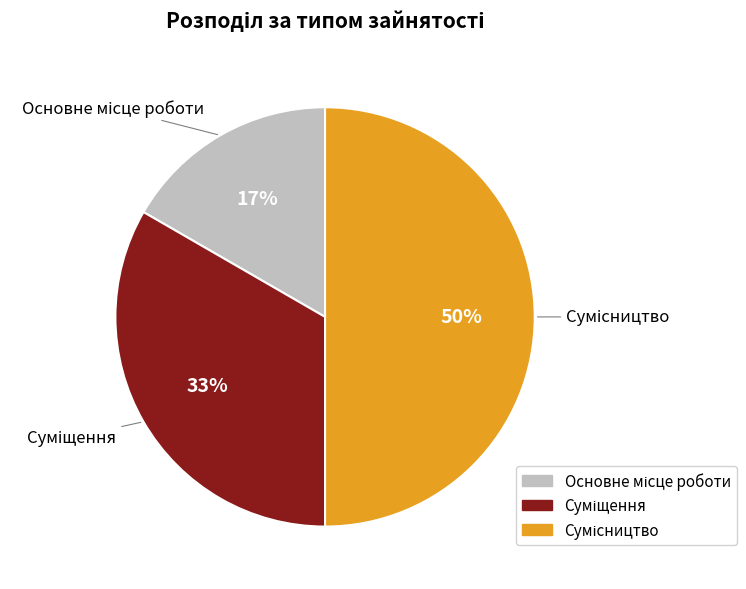

To the nearest percent, what is the difference between the largest and smallest slice percentages?

33%